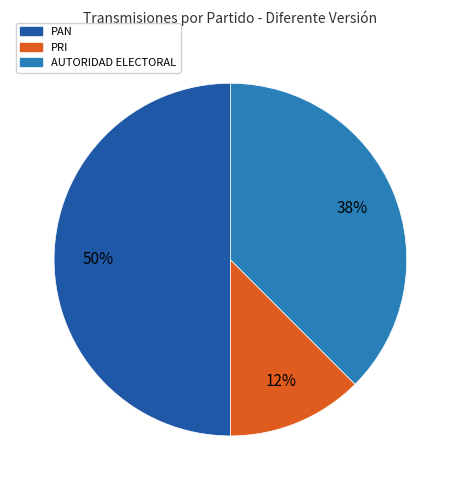

To the nearest percent, what is the average slice percentage?

33%